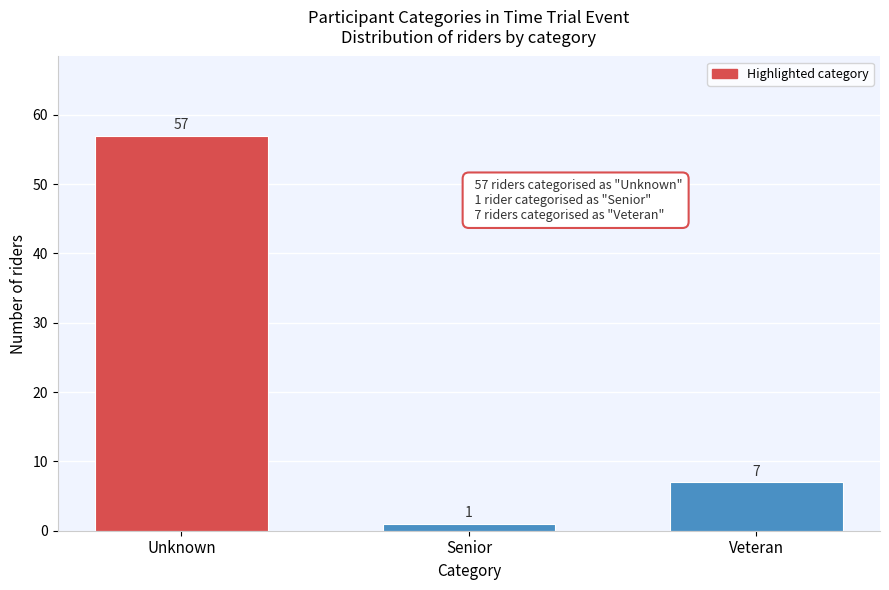

Reading left to right, extract all data points from this chart.

57	1	7